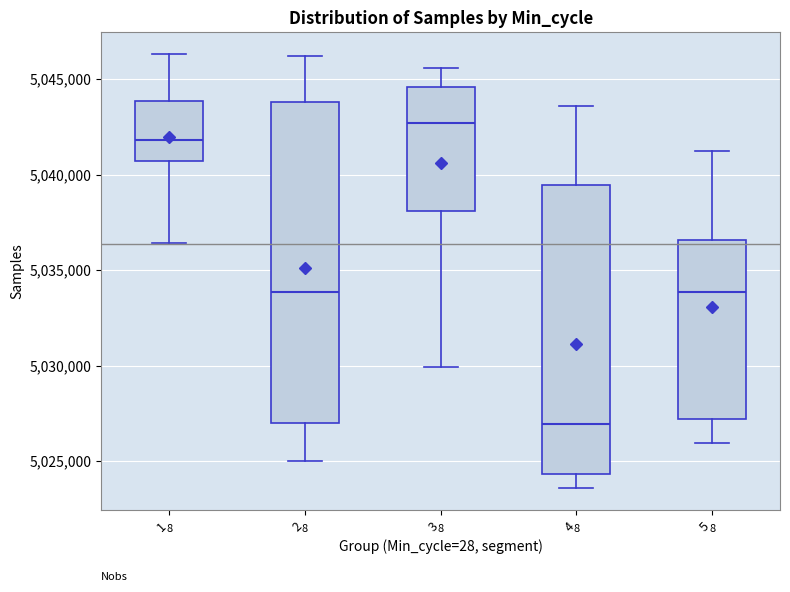

Which box's median line is the highest?

3